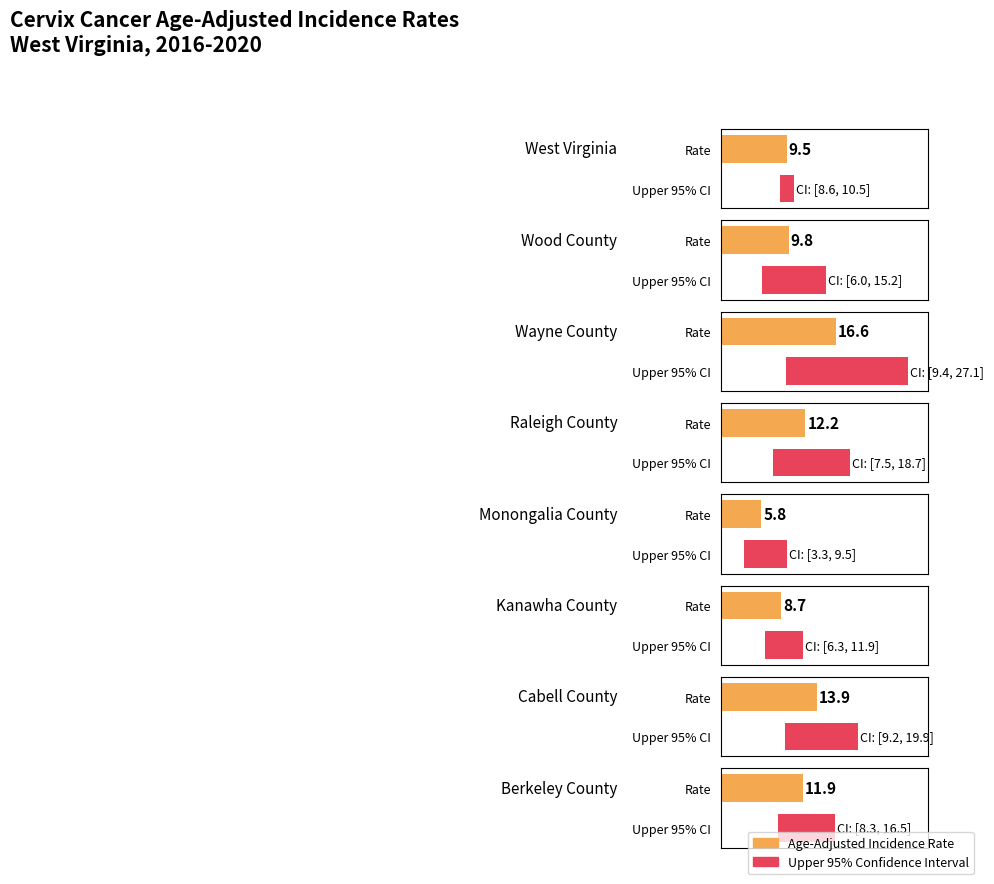

True or false: Lower 95% CI has a value of 6.0 at Wood County.

True